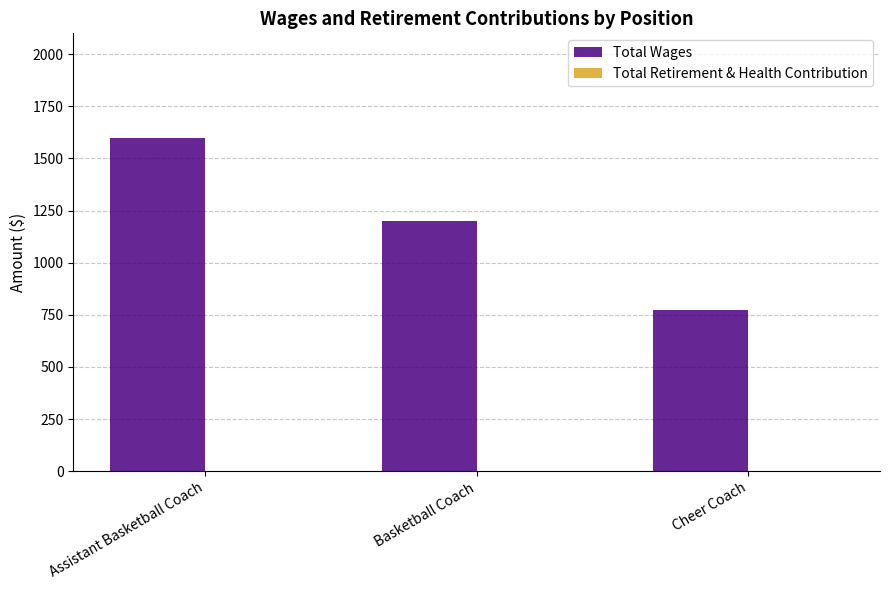

What is the difference between the maximum and minimum values?

825